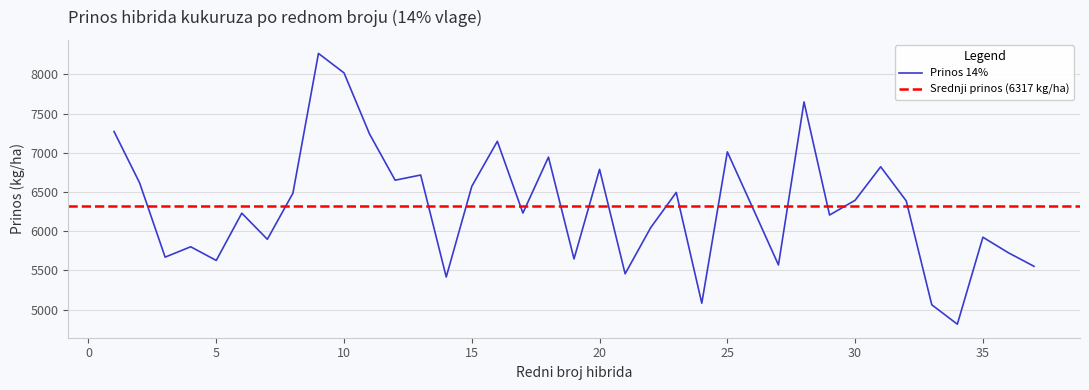

What is the change in value from 7 to 32?

+489.9